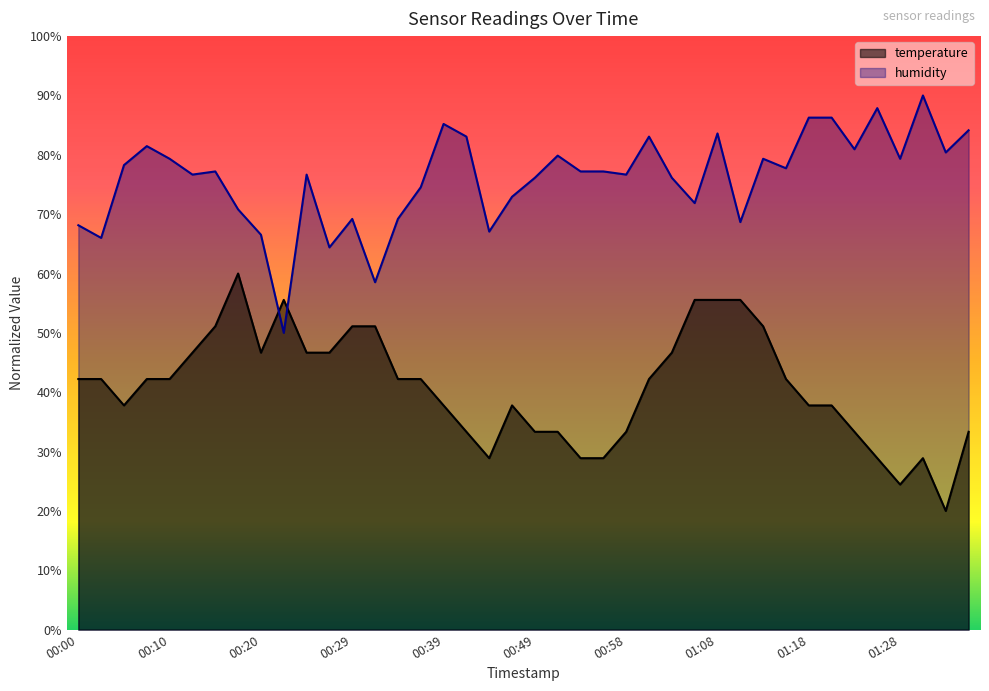

What position from the right is 01:33?

2